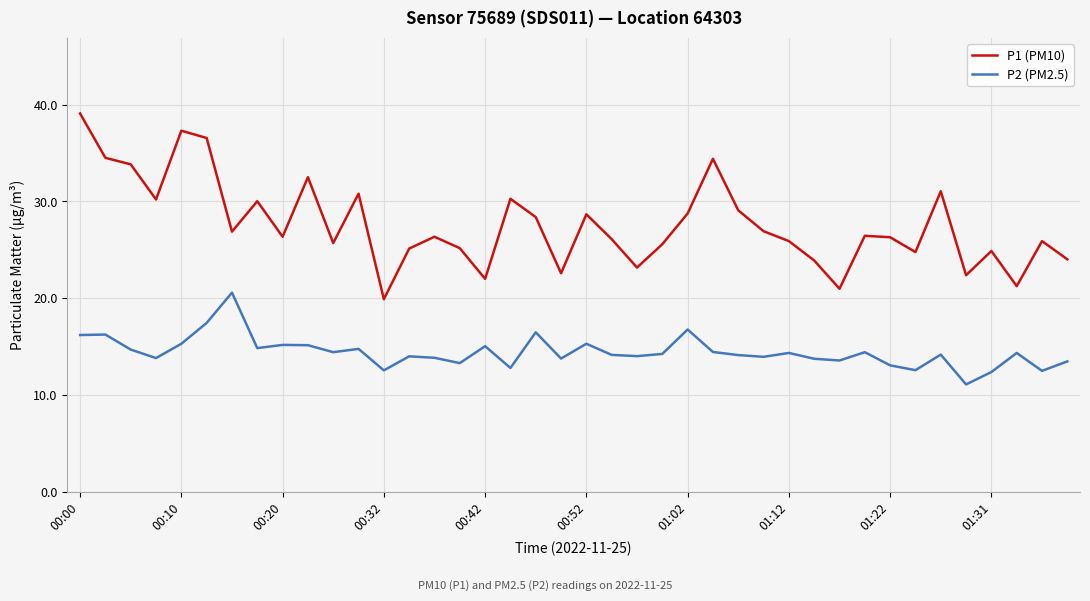

What is the difference between the maximum and minimum values in the P2 (PM2.5) series?

9.5